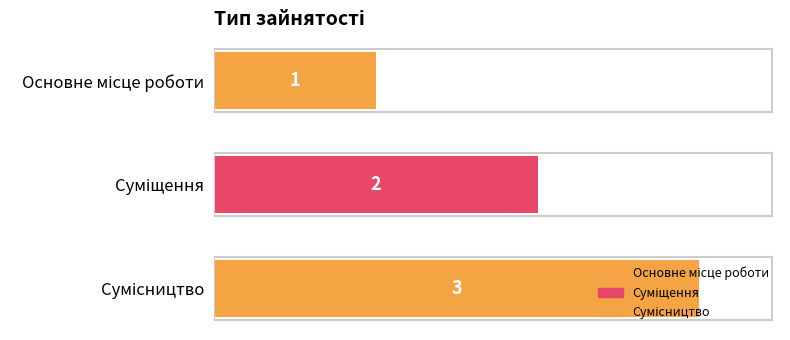

How many values are between 1 and 3?

3